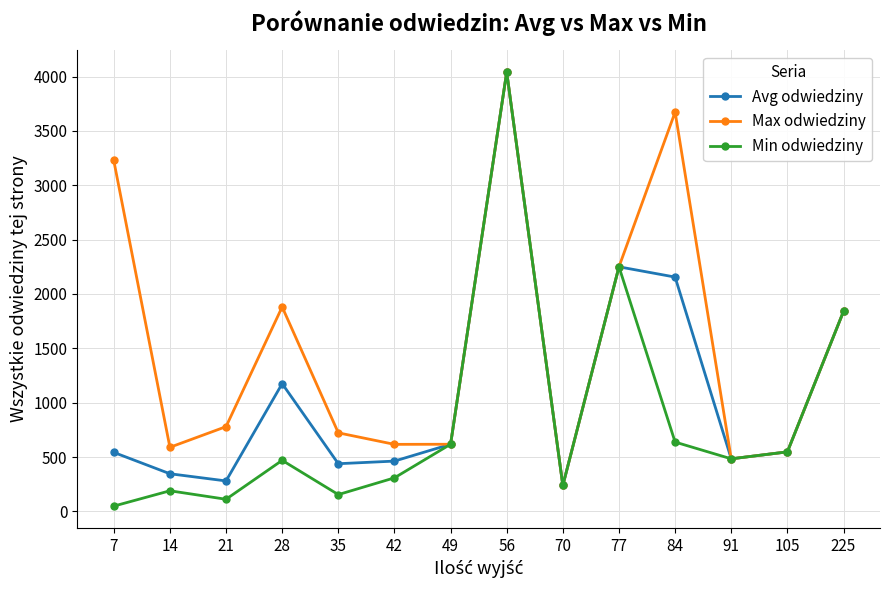

In Max odwiedziny, how many points are higher than both neighbors (excluding endpoints)?

3